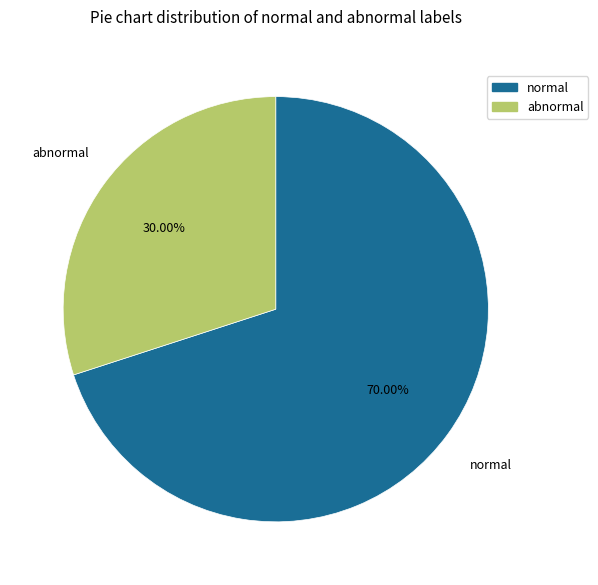

Is there a majority slice in this chart?

Yes